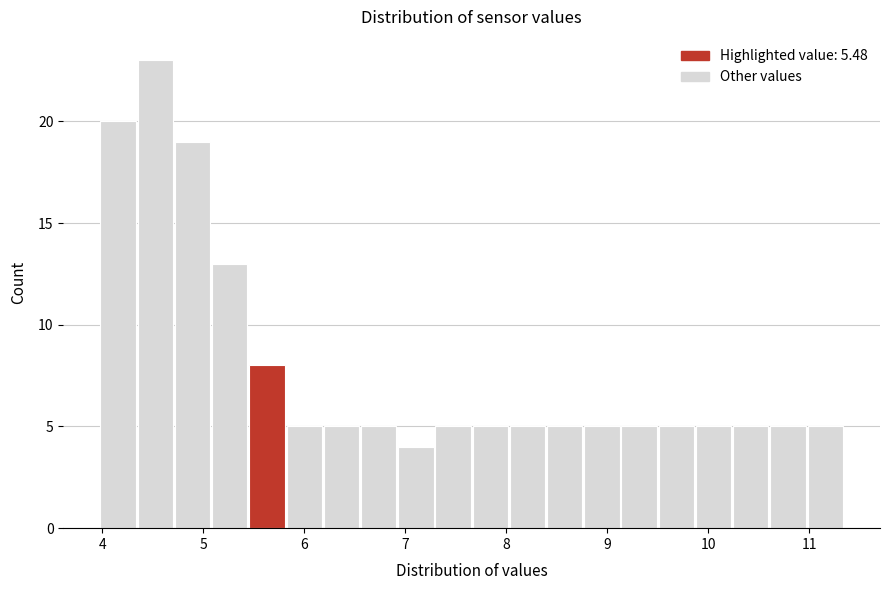

Read against the x-axis, roughly where is the centre of the tallest bar?

4.5